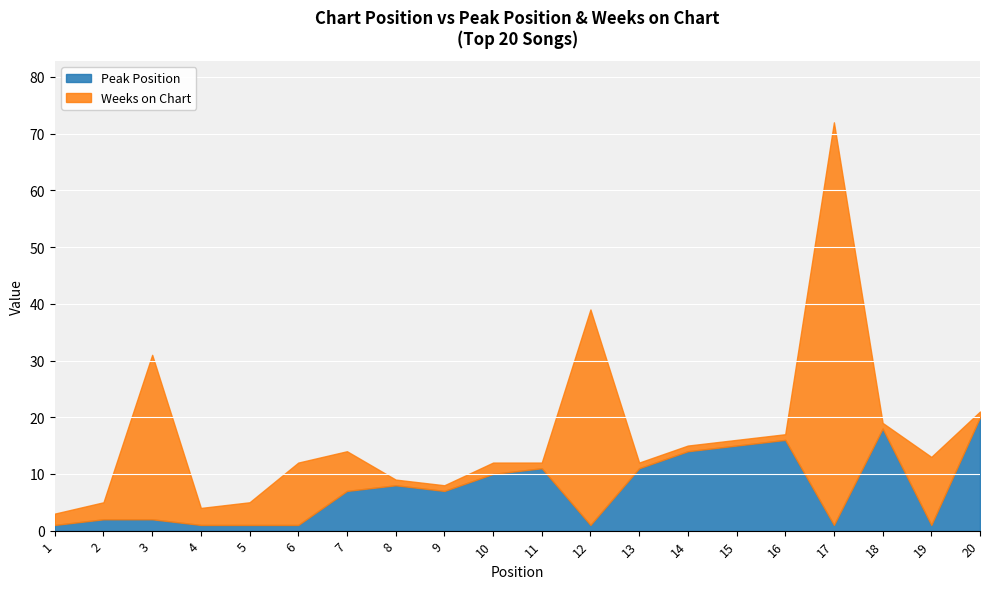

At 2, list the series in order from largest to smallest.

Weeks on Chart, Peak Position